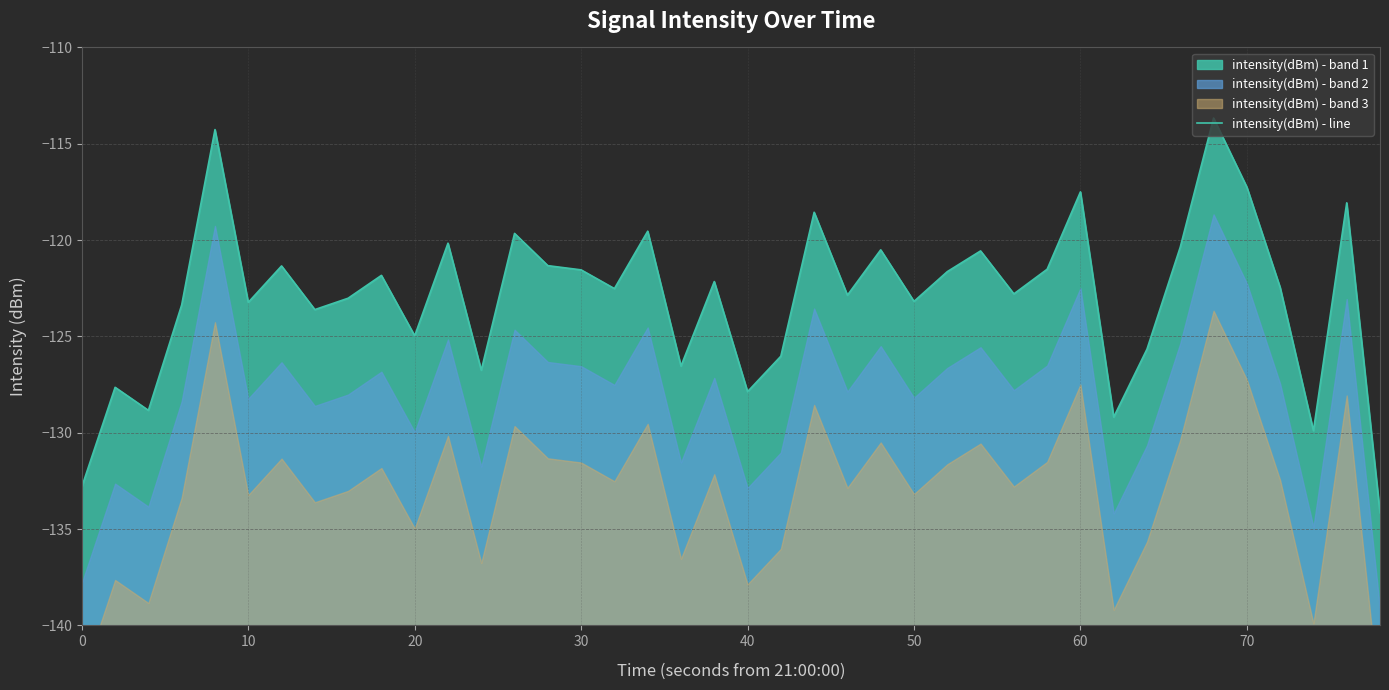

Reading left to right, list all the values displayed in this chart.

-132.8	-127.6	-128.8	-123.4	-114.3	-123.2	-121.3	-123.6	-123.0	-121.8	-125.0	-120.2	-126.8	-119.7	-121.3	-121.5	-122.5	-119.5	-126.5	-122.2	-127.9	-126.0	-118.6	-122.9	-120.5	-123.2	-121.6	-120.6	-122.8	-121.5	-117.5	-129.2	-125.7	-120.4	-113.7	-117.2	-122.5	-129.9	-118.1	-134.2